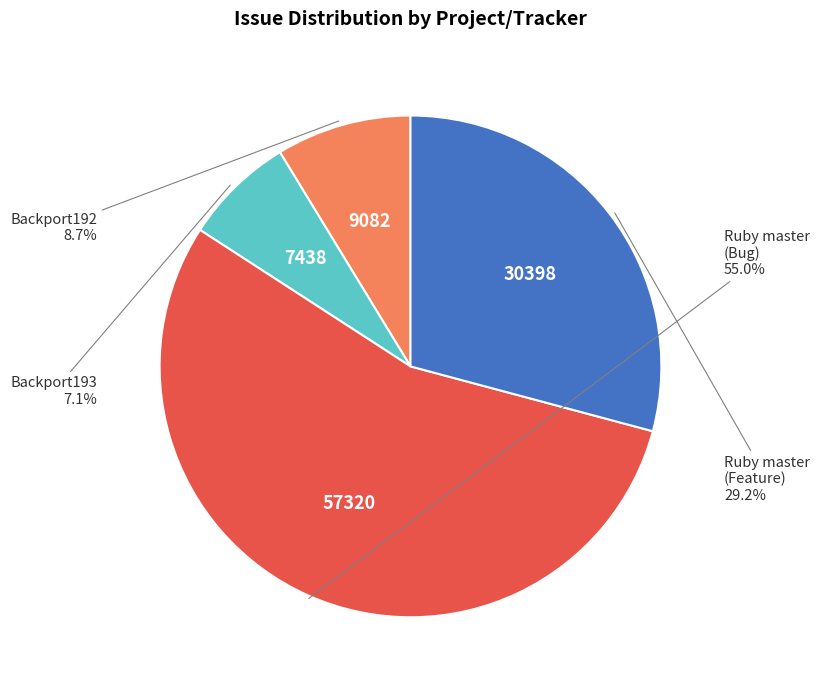

Count the number of slices in the pie.

4